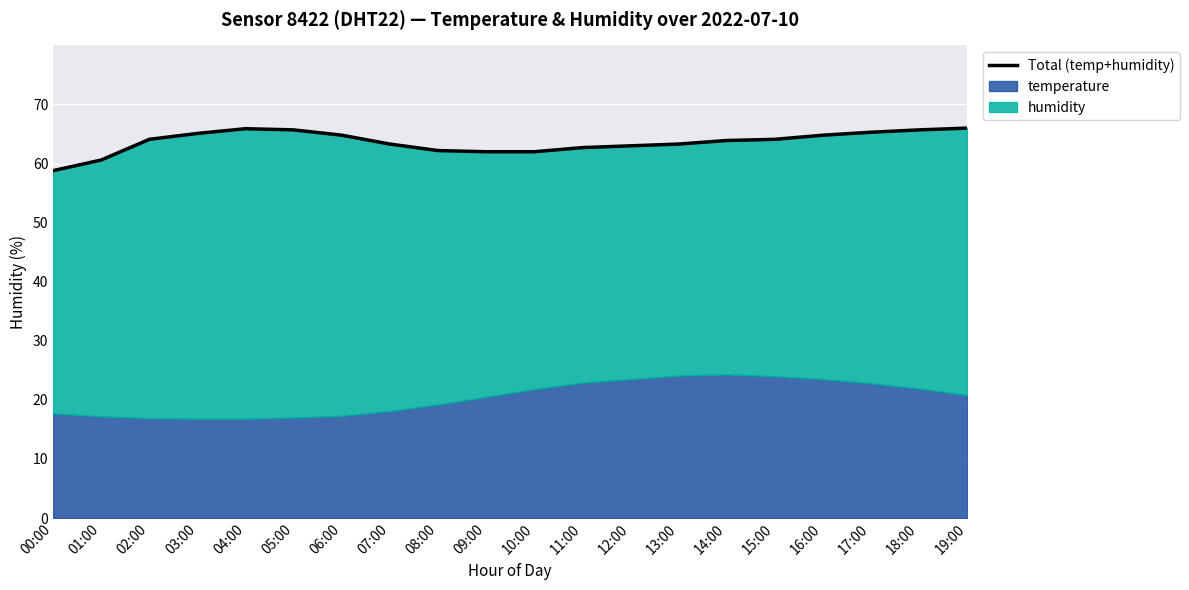

What is the label of the 19th point from the left?

18:00